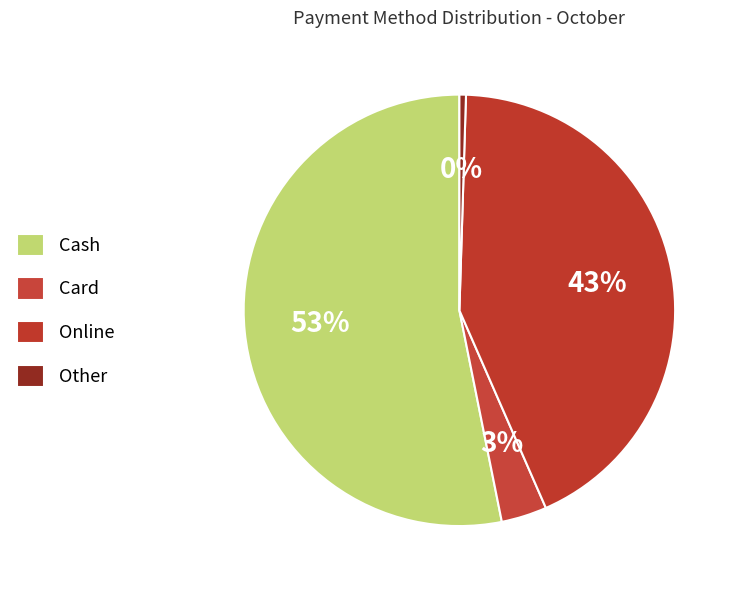

Is there a majority slice in this chart?

Yes